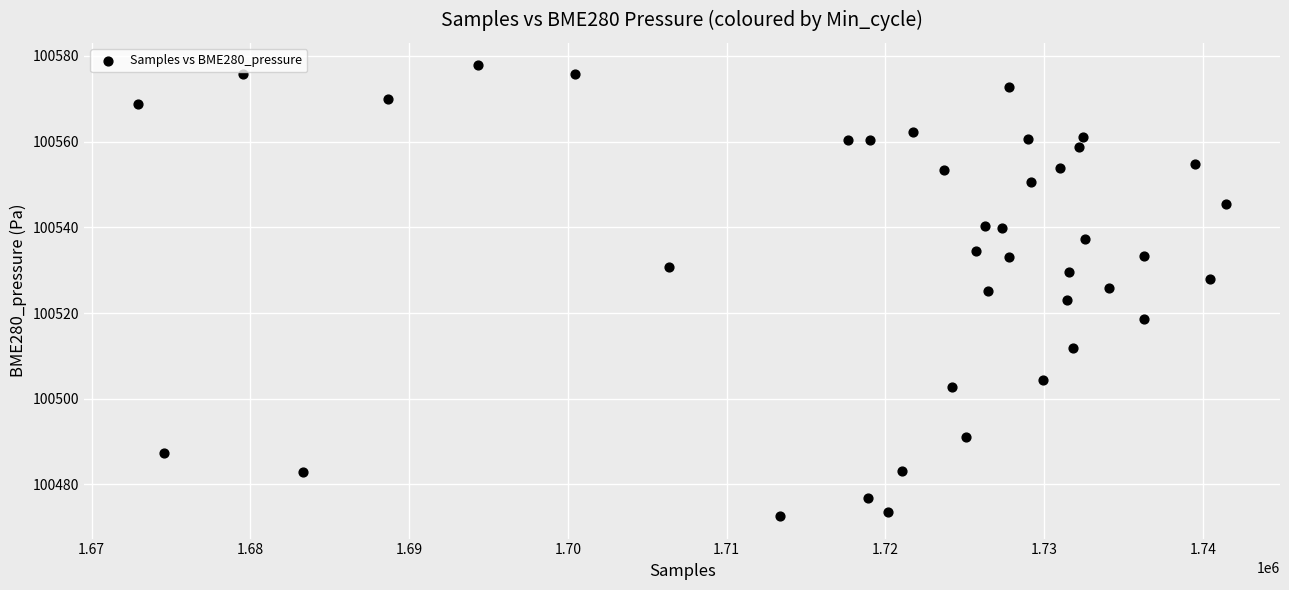

What is the range of X values (max minus min)?

68476.0